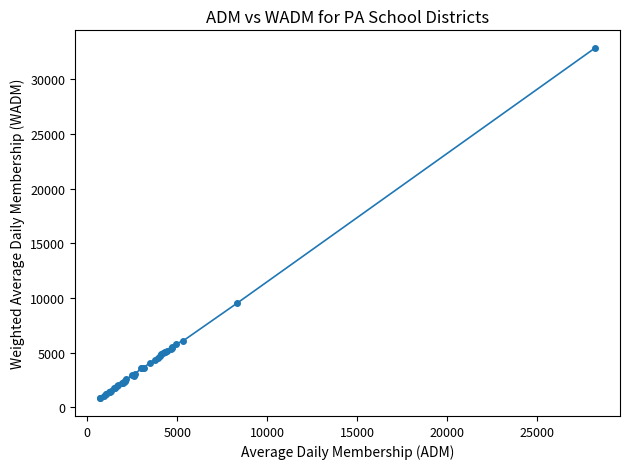

What is the value of the 19th point from the left?

2929.5